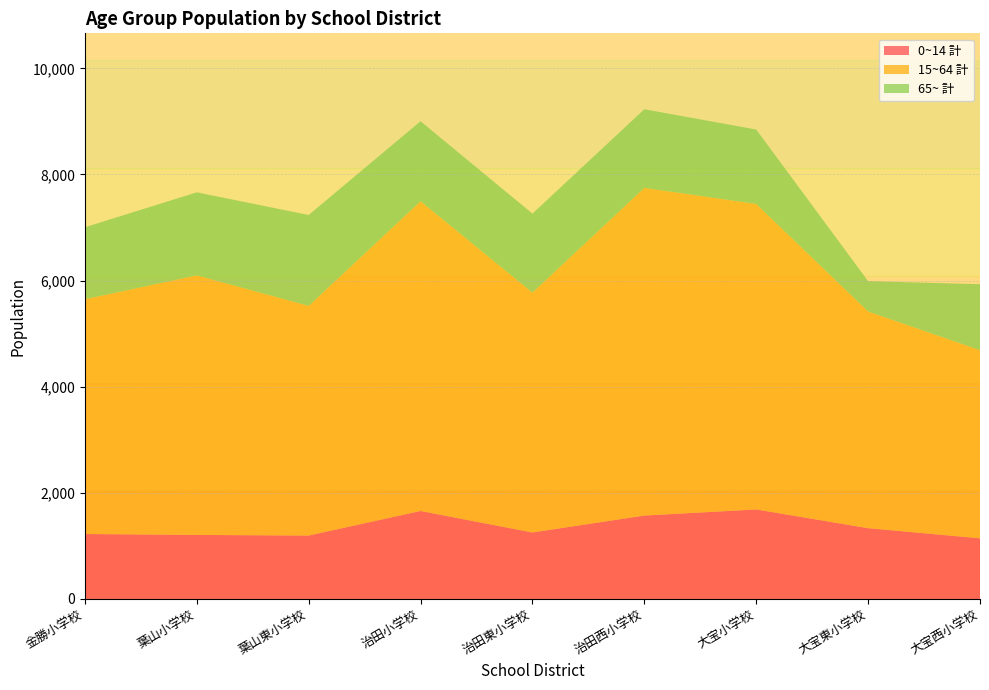

Reading right to left, what are all the values shown in this chart?

0~14 計: 大宝西小学校=1143	大宝東小学校=1334	大宝小学校=1687	治田西小学校=1572	治田東小学校=1253	治田小学校=1658	葉山東小学校=1195	葉山小学校=1207	金勝小学校=1224
15~64 計: 大宝西小学校=3545	大宝東小学校=4083	大宝小学校=5757	治田西小学校=6175	治田東小学校=4520	治田小学校=5837	葉山東小学校=4328	葉山小学校=4891	金勝小学校=4424
65~ 計: 大宝西小学校=1244	大宝東小学校=572	大宝小学校=1403	治田西小学校=1482	治田東小学校=1489	治田小学校=1508	葉山東小学校=1713	葉山小学校=1565	金勝小学校=1357